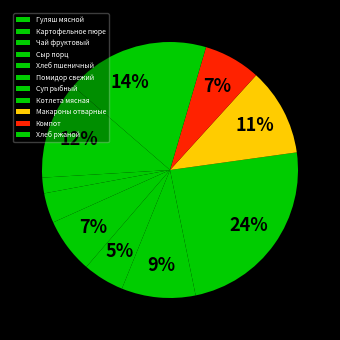

What is the ratio of the value at Макароны отварные to the value at Суп рыбный?

1.2